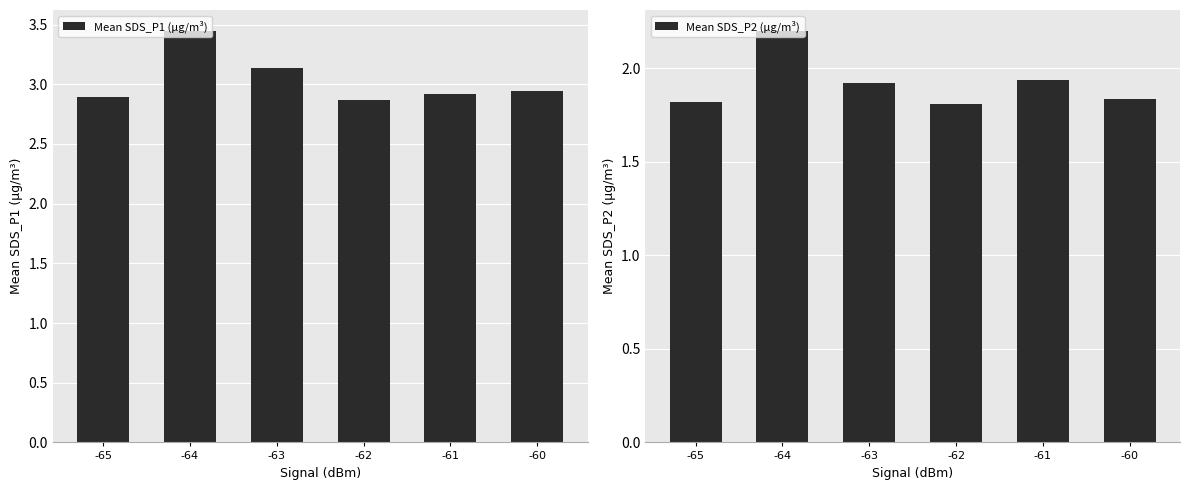

The Mean SDS_P1 (µg/m³) series shows 3.1 at -63. True or false?

True